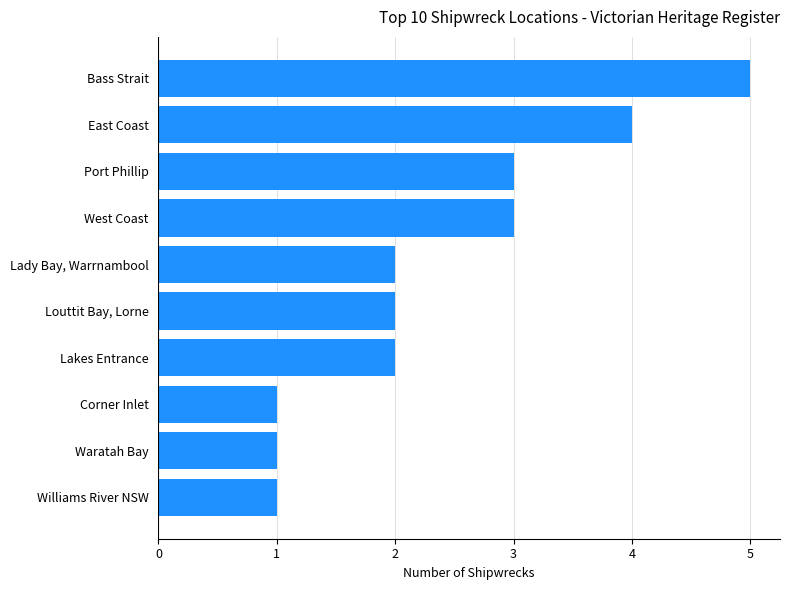

What is the label of the 10th bar from the top?

Williams River NSW